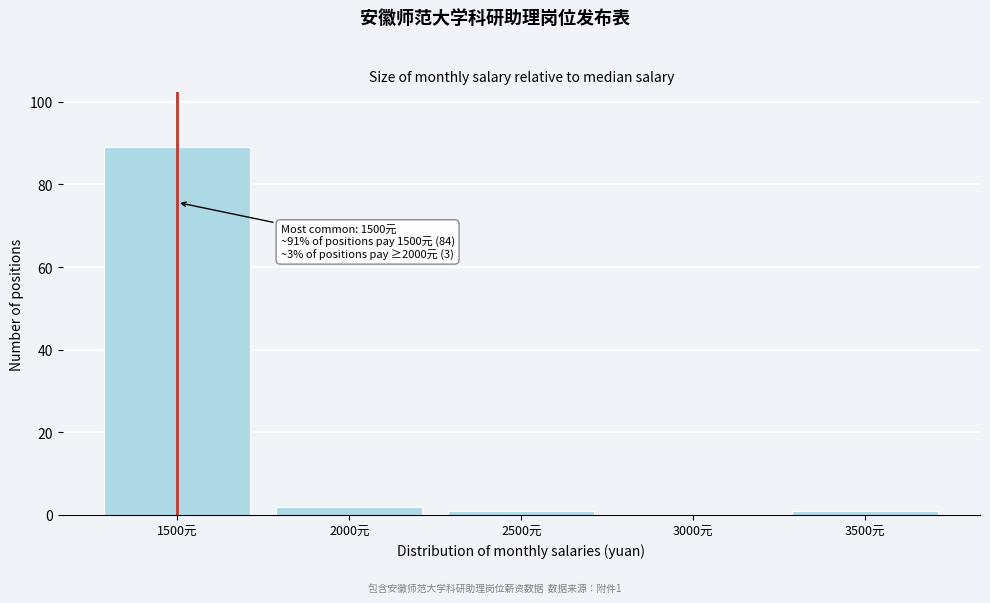

Reading right to left, extract all data points from this chart.

3500元=1	3000元=0	2500元=1	2000元=2	1500元=89